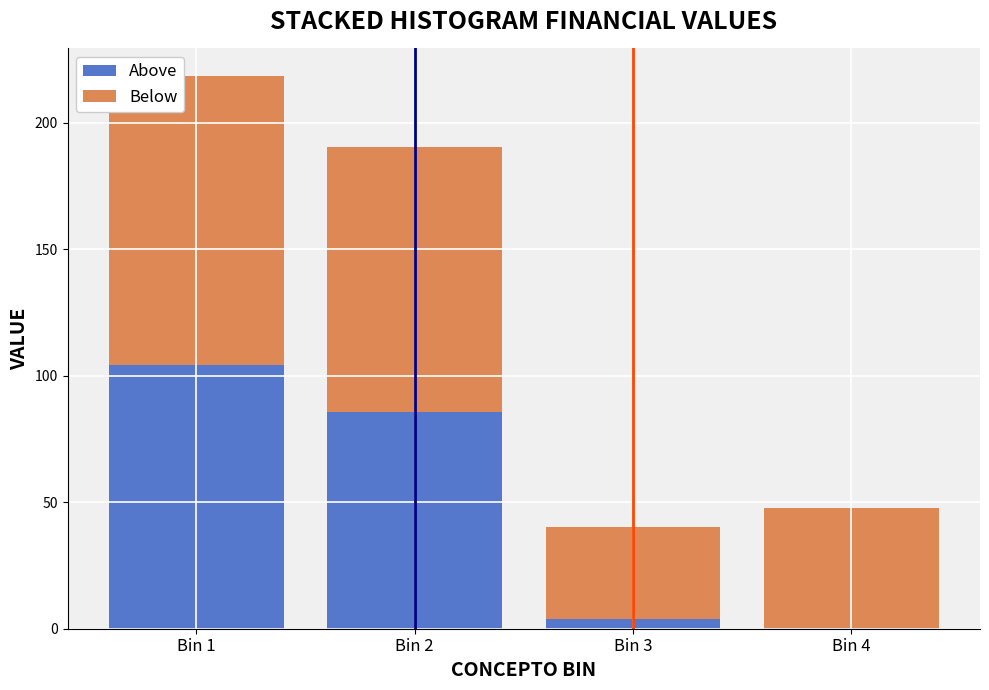

Reading left to right, what are the values for Above?

Bin 1=104.3	Bin 2=85.5	Bin 3=3.8	Bin 4=0.1